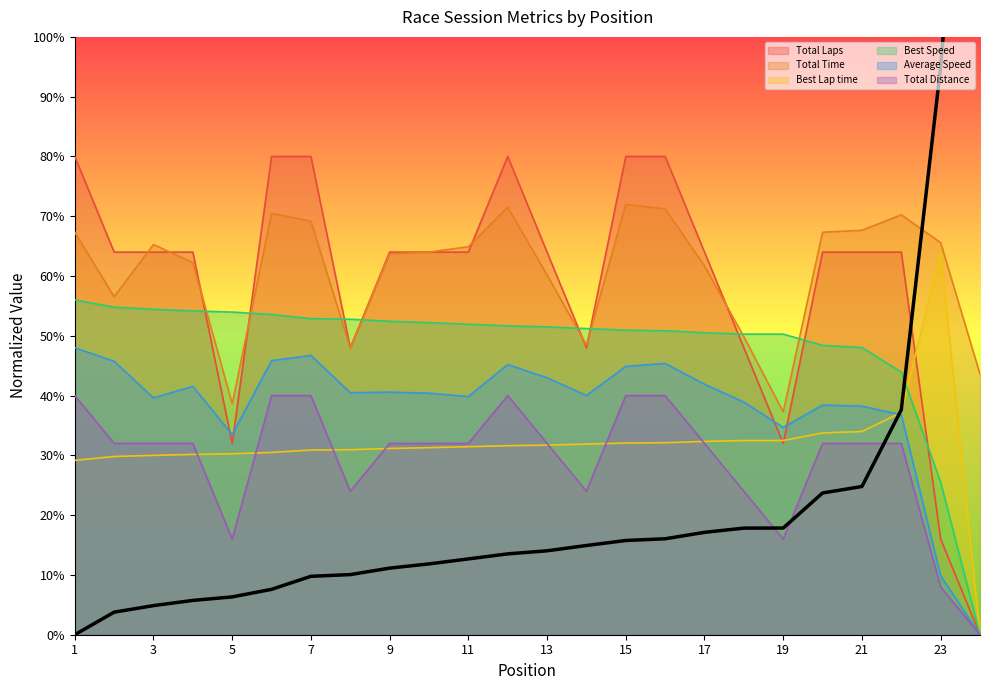

True or false: Best Lap time and Total Time cross at least once.

False